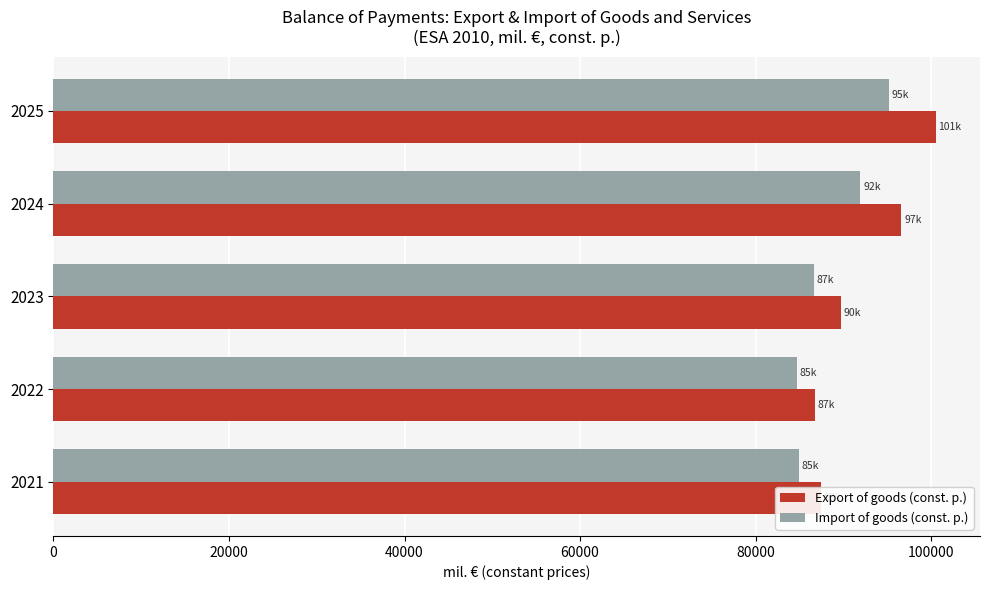

Which series has the largest total across all categories?

Export of goods (const. p.)